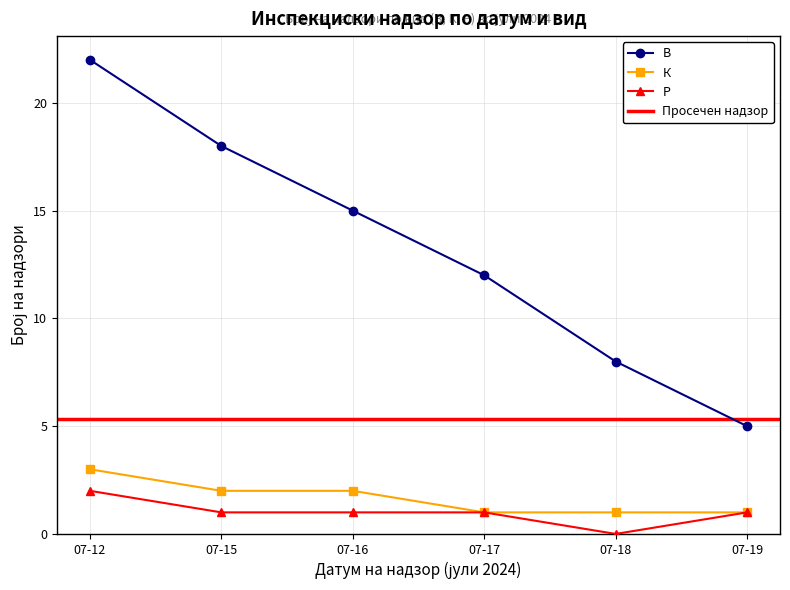

Which label corresponds to the smallest value in the chart?

07-18